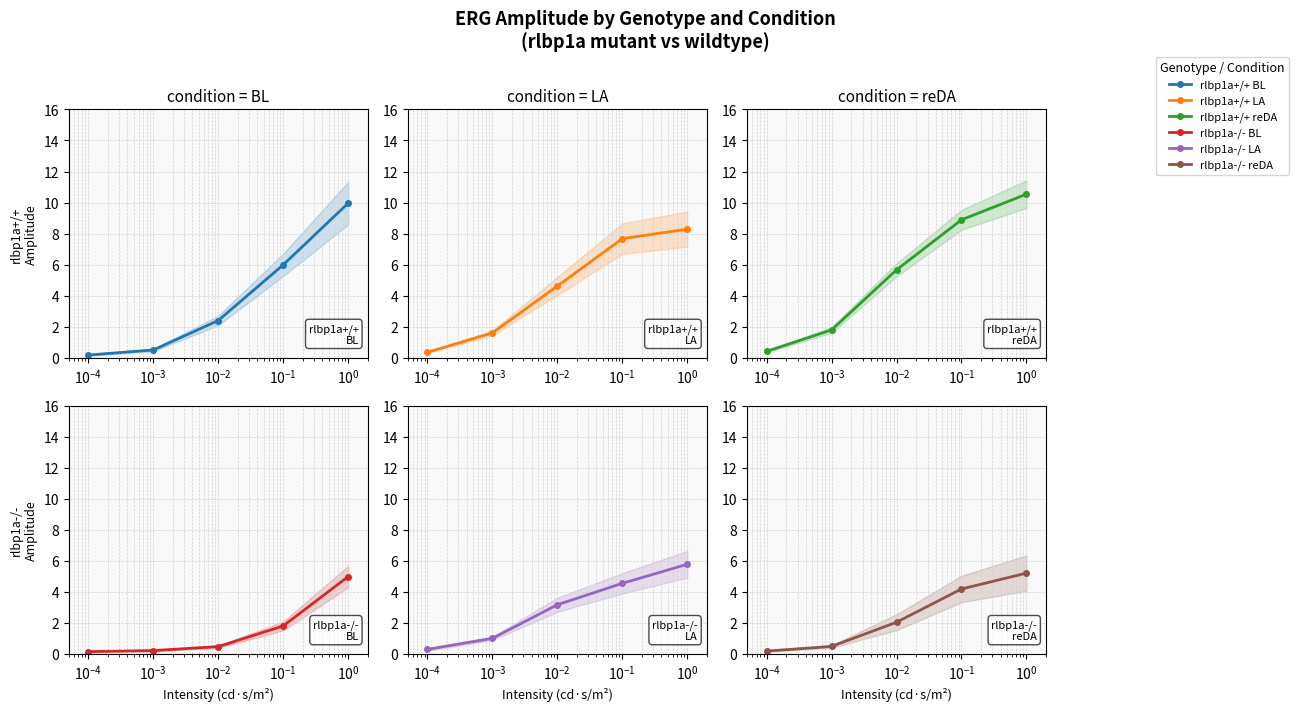

How many lines are shown in the chart?

6